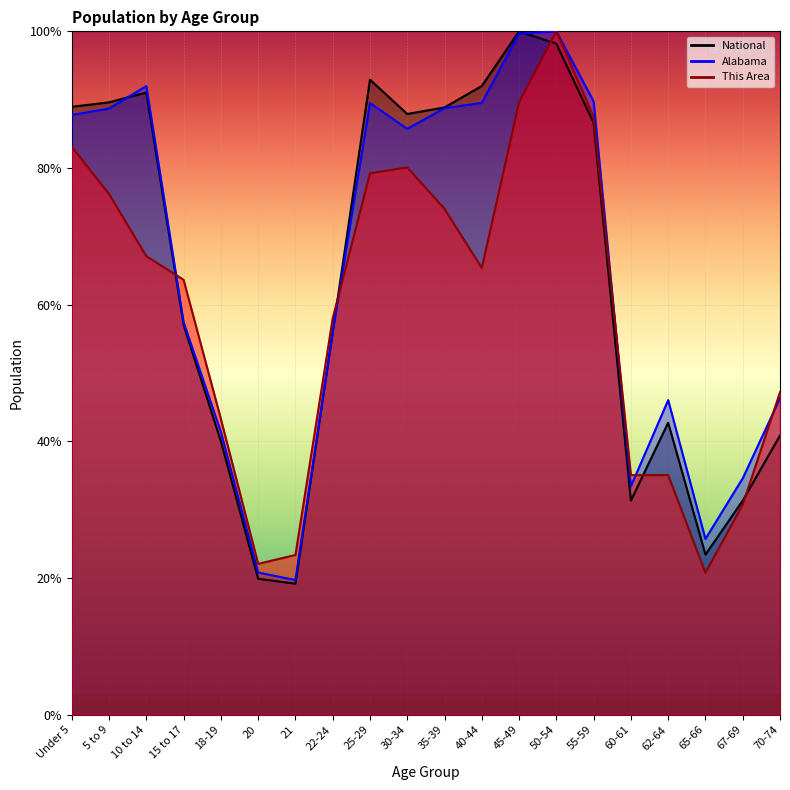

What is the value of the National point at the 5th from the left?

40.0